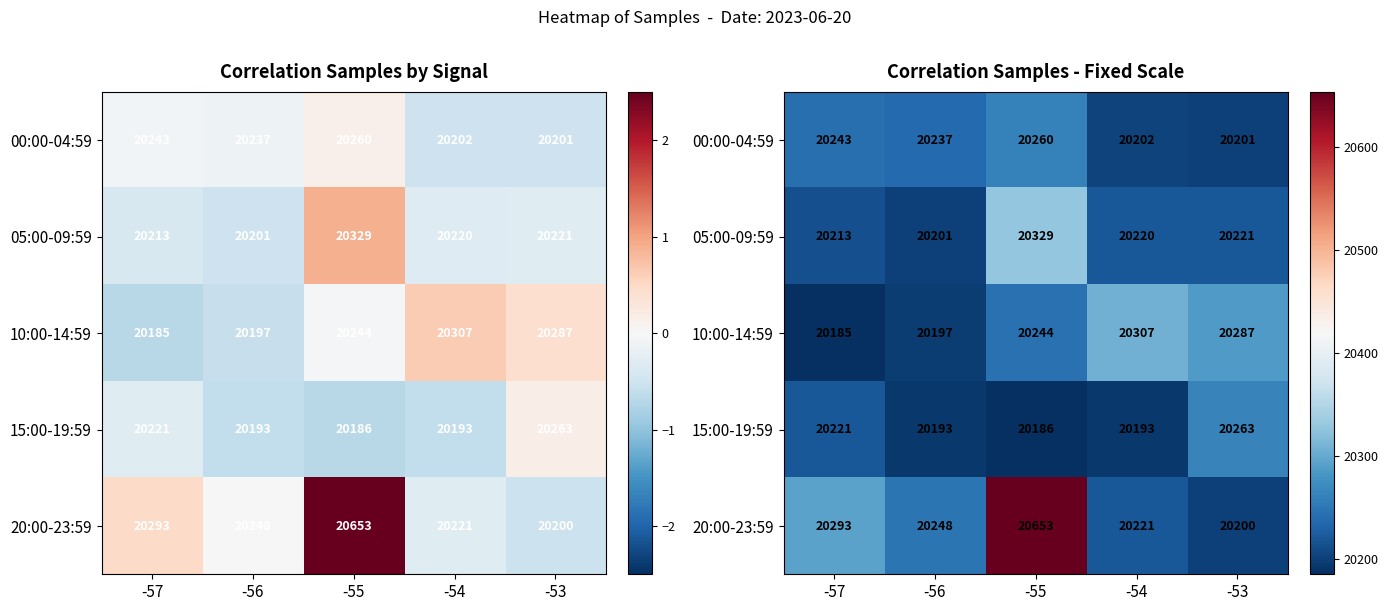

What is the lowest value of the 00:00-04:59 series?

20201